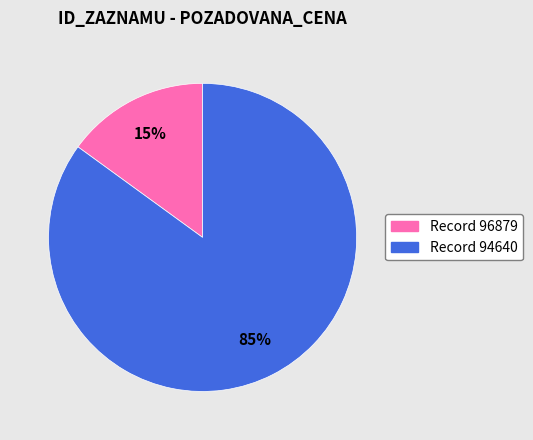

Is there any slice that represents more than half of the pie?

Yes